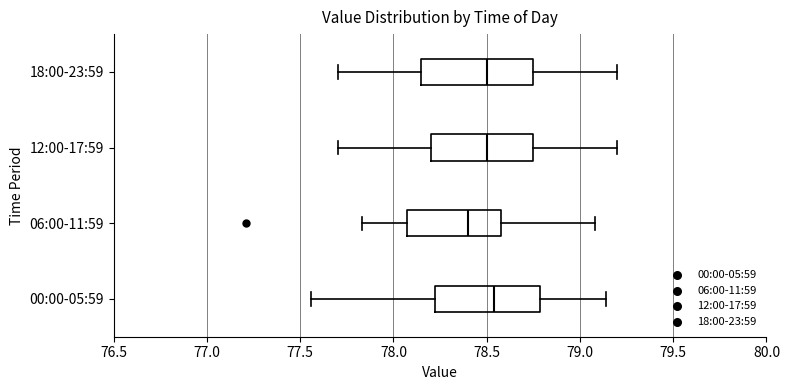

Reading bottom to top, transcribe this box plot: for each box, give where its median line is, the range the box spans, and where its two whiskers end, as read against the x-axis. The values are not printed on the chart, so give them approximately, as read against the axis.

00:00-05:59: median 78.55, box 78.20 to 78.80, whiskers 77.55 to 79.15
06:00-11:59: median 78.40, box 78.05 to 78.60, whiskers 77.85 to 79.10
12:00-17:59: median 78.50, box 78.20 to 78.75, whiskers 77.70 to 79.20
18:00-23:59: median 78.50, box 78.15 to 78.75, whiskers 77.70 to 79.20